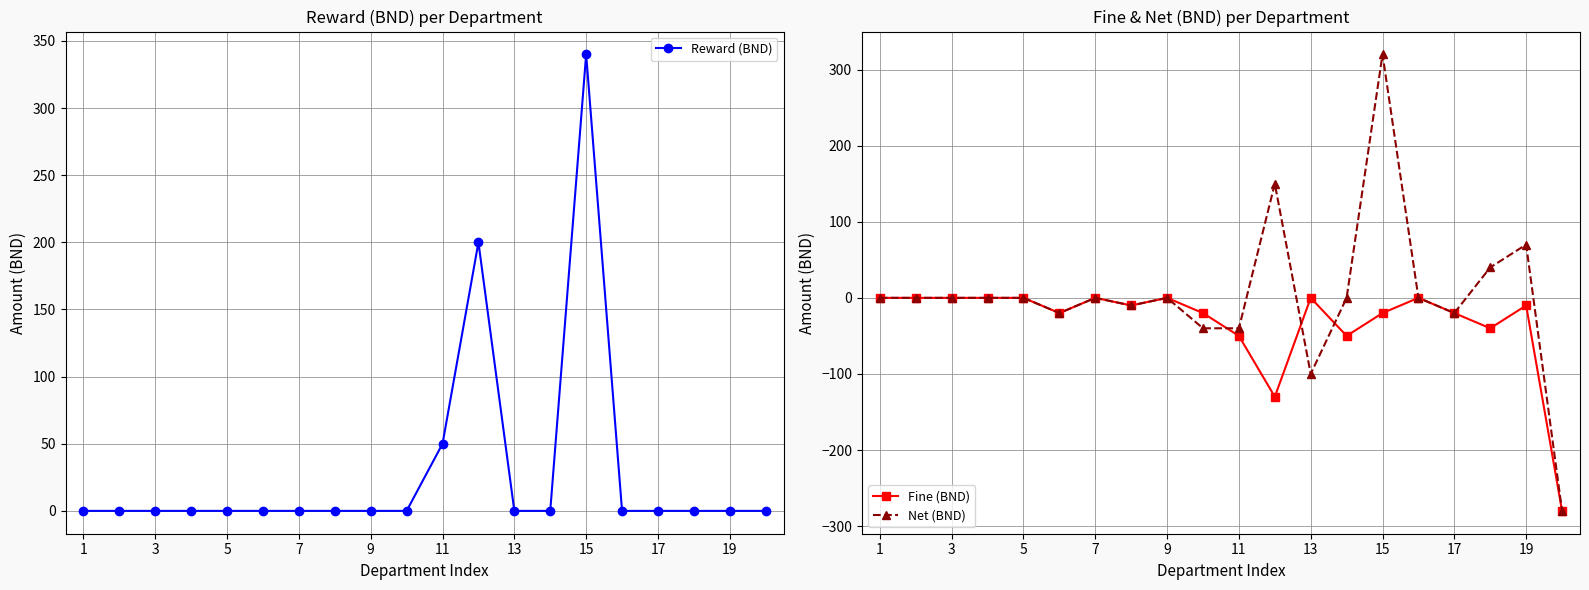

Reading right to left, extract all data points from this chart.

Reward (BND): 0	0	0	0	0	340	0	0	200	50	0	0	0	0	0	0	0	0	0	0
Fine (BND): -280	-10	-40	-20	0	-20	-50	0	-130	-50	-20	0	-10	0	-20	0	0	0	0	0
Net (BND): -280	70	40	-20	0	320	0	-100	150	-40	-40	0	-10	0	-20	0	0	0	0	0